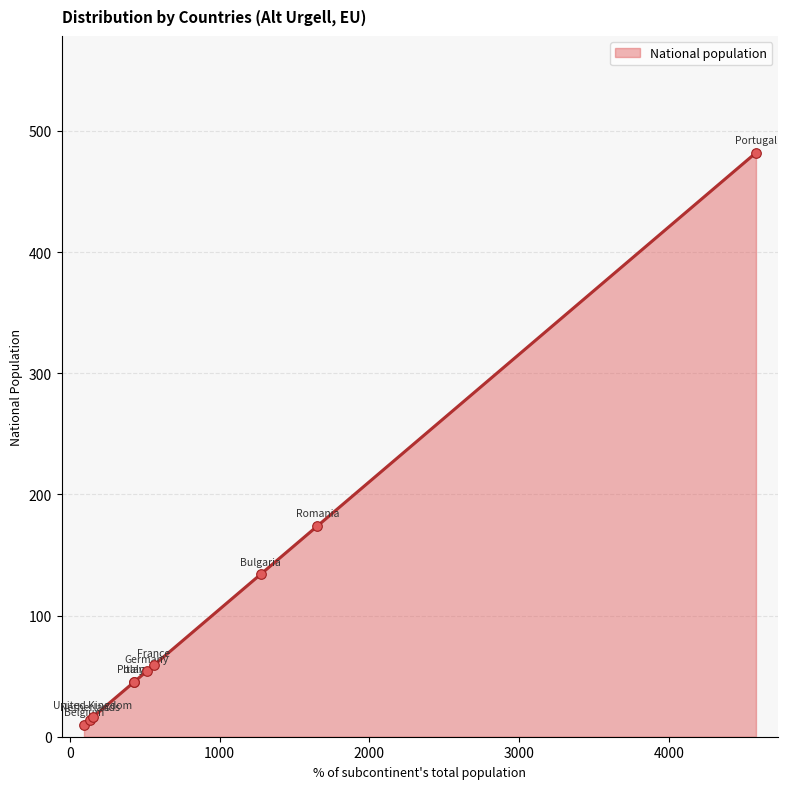

Approximately how many times larger is the value at Belgium compared to United Kingdom?

0.6